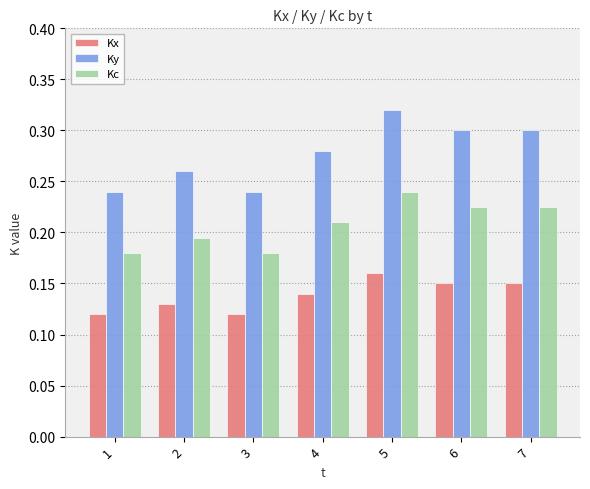

What is the total value across all series at 2?

0.6